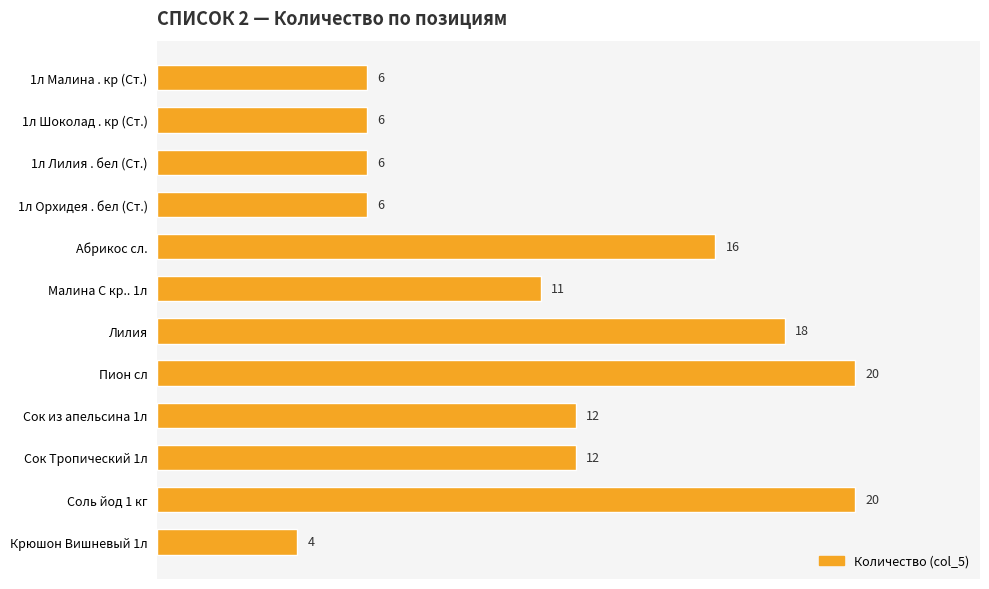

Reading top to bottom, list all the values displayed in this chart.

1л Малина . кр (Ст.)=6	1л Шоколад . кр (Ст.)=6	1л Лилия . бел (Ст.)=6	1л Орхидея . бел (Ст.)=6	Абрикос сл.=16	Малина С кр.. 1л=11	Лилия=18	Пион сл=20	Сок из апельсина 1л=12	Сок Тропический 1л=12	Соль йод 1 кг=20	Крюшон Вишневый 1л=4